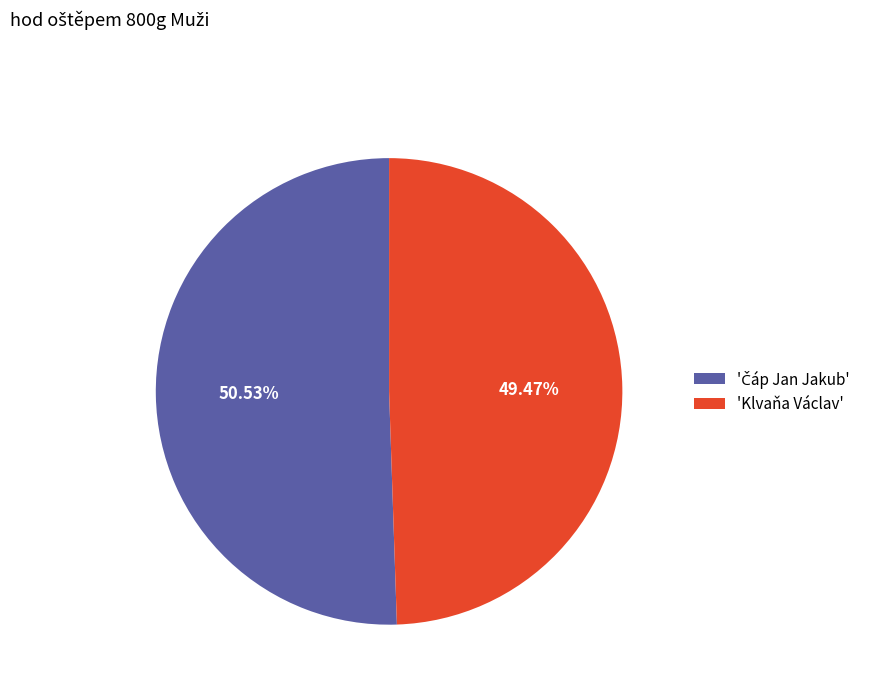

Which slice is the smallest?

'Klvaňa Václav'